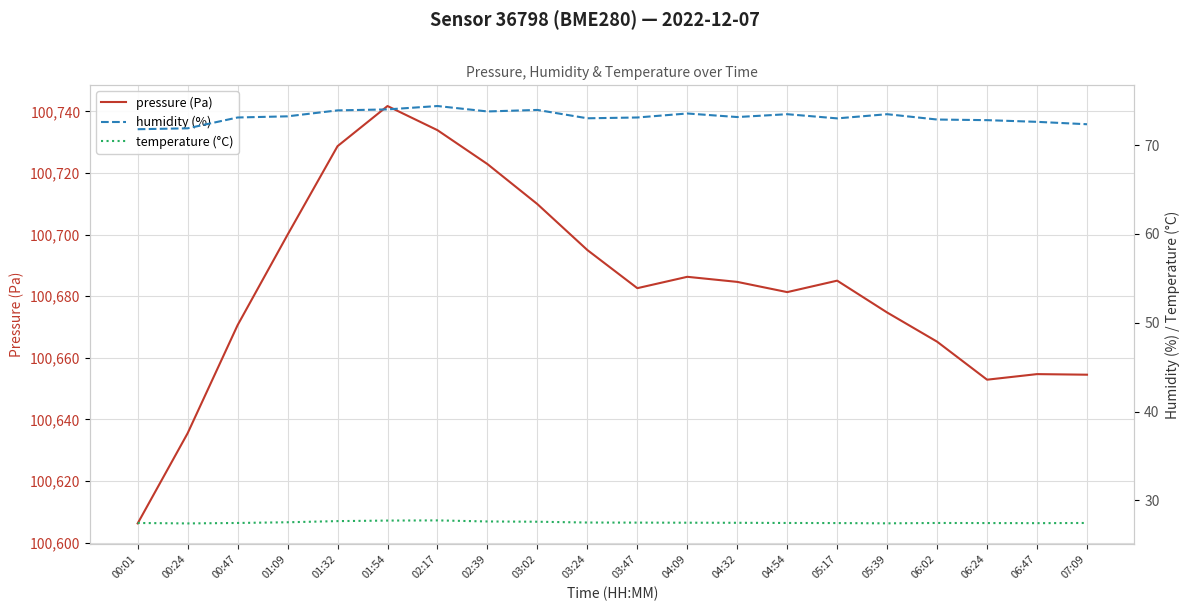

At which category does temperature (°C) reach its first local valley?

00:24